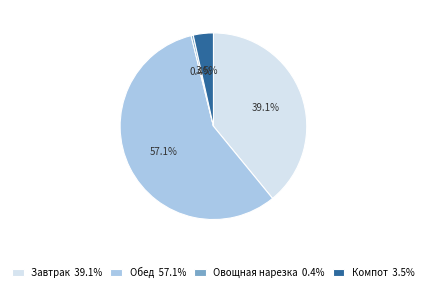

To the nearest percent, what portion does Компот represent?

3%